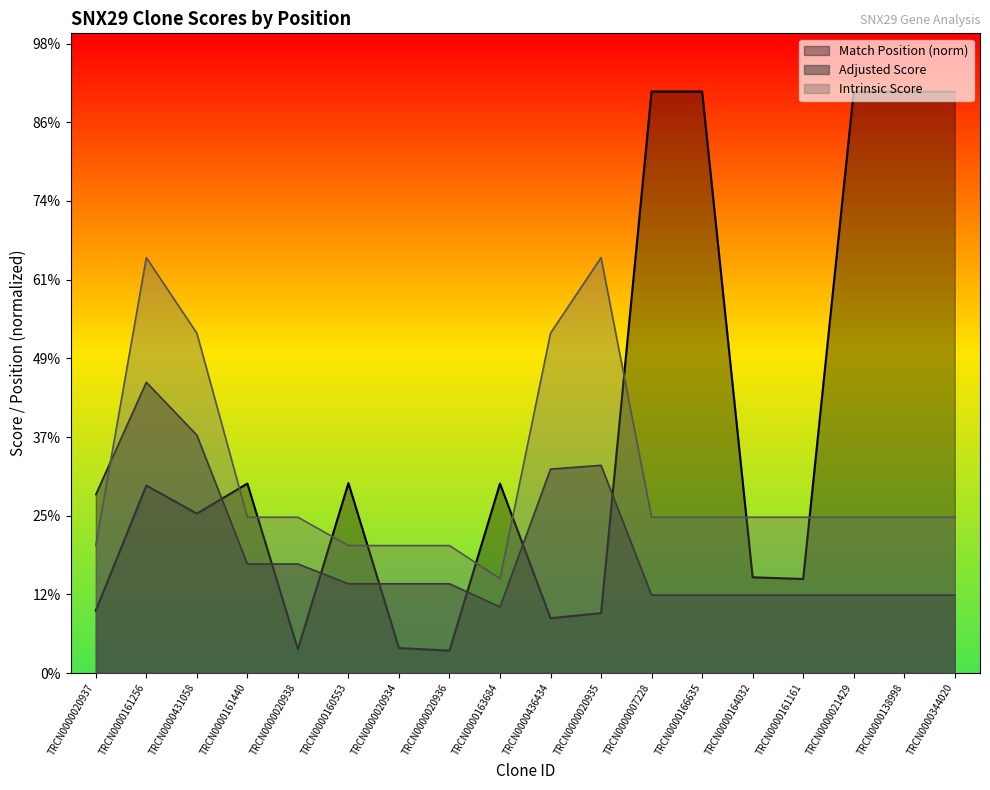

Which series has the widest spread of values?

Match Position (norm)